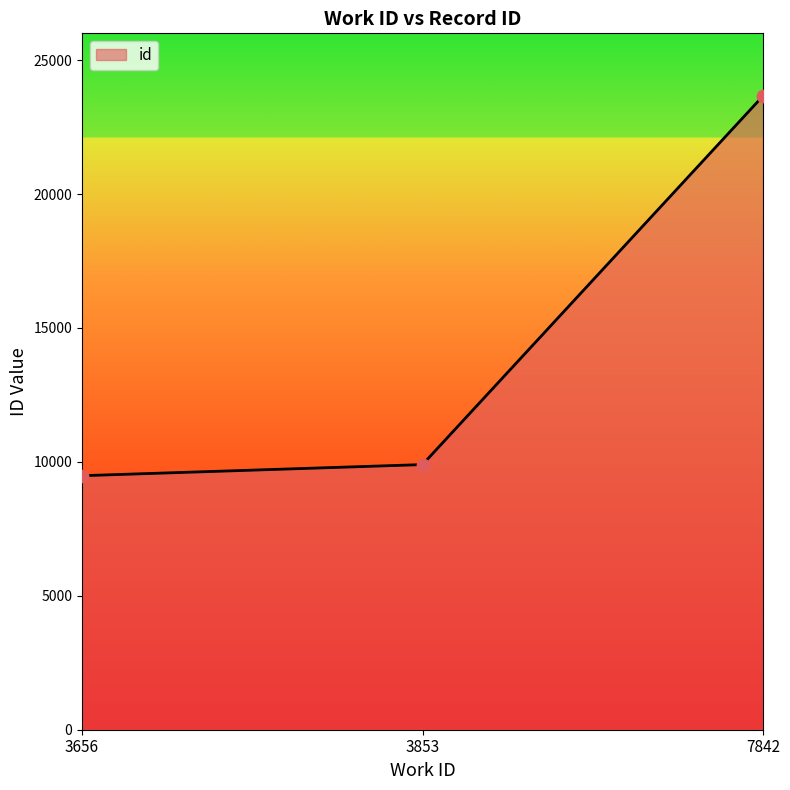

Approximately how many times larger is the value at 3656 compared to 7842?

0.4